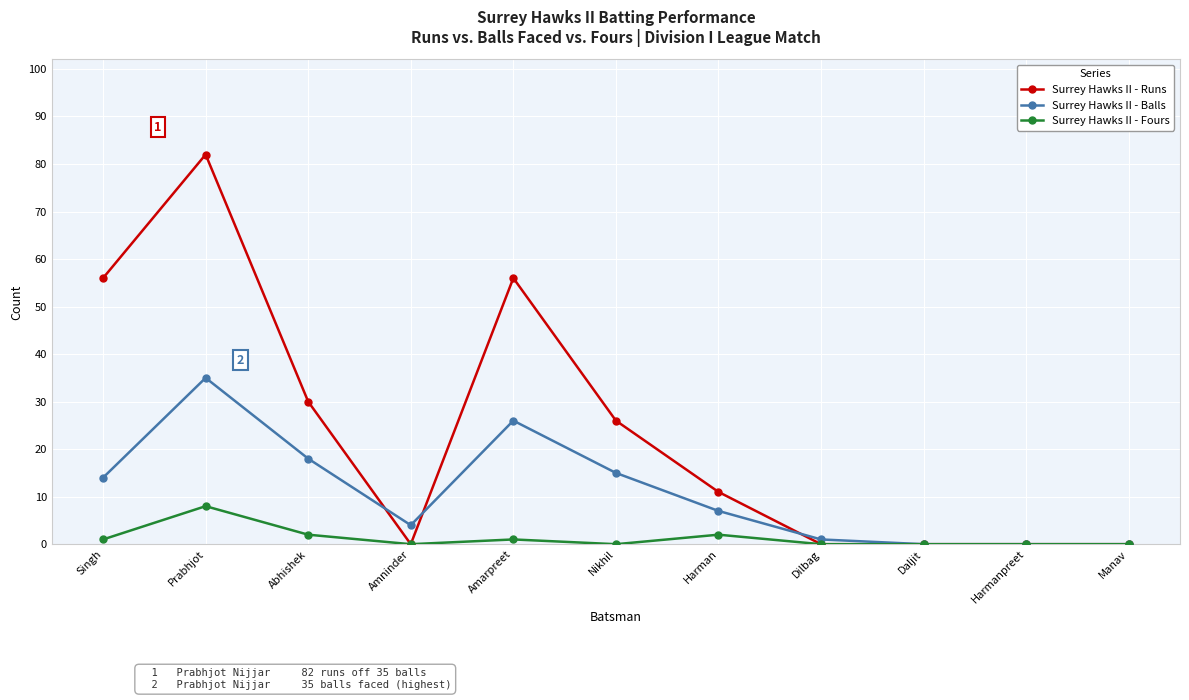

True or false: Surrey Hawks II - Balls has a value of 18 at Abhishek.

True